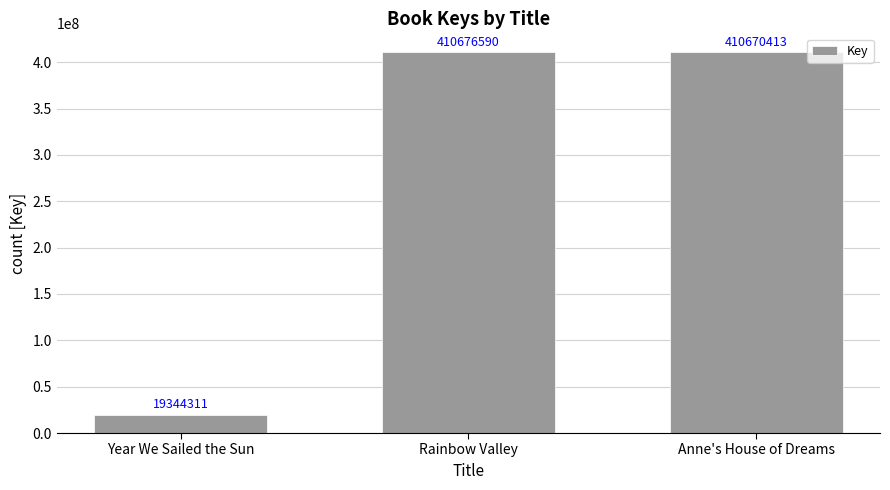

What is the difference between the maximum and minimum values?

391332279